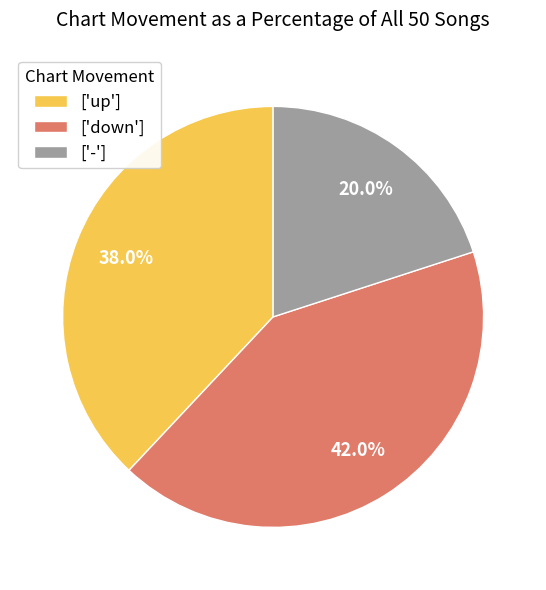

Is there a majority slice in this chart?

No